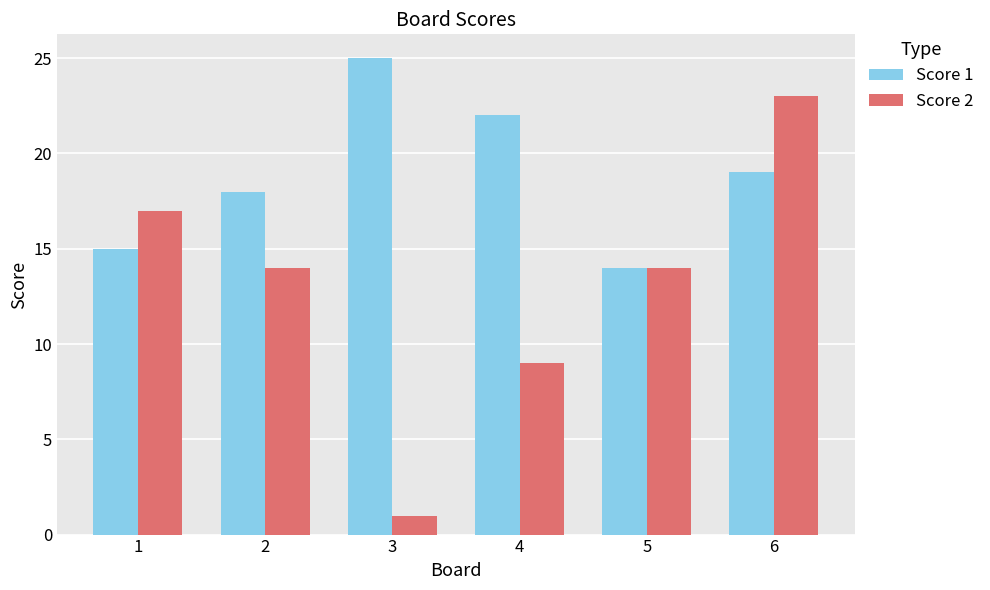

How many groups of bars are there?

6